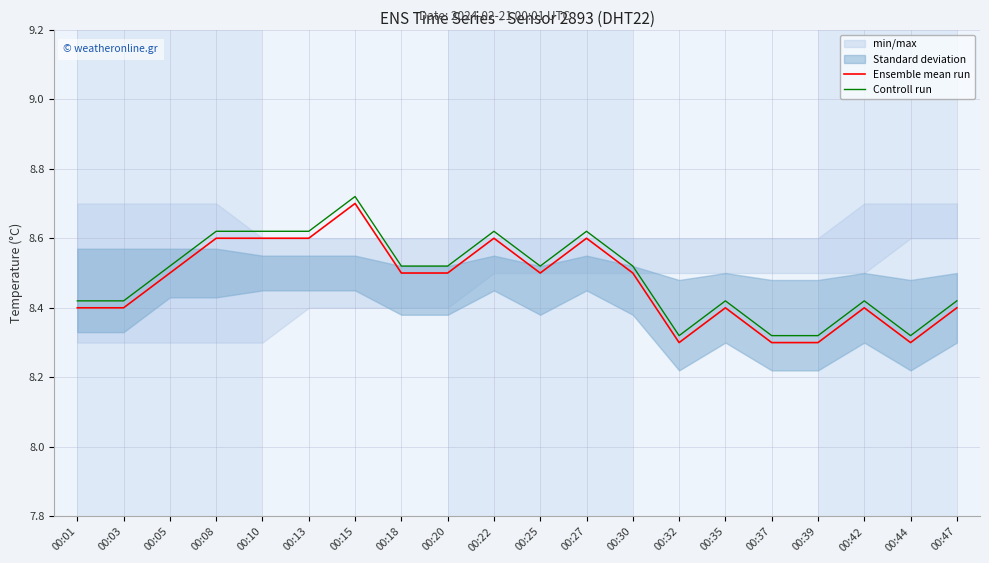

Which series has the widest spread of values?

Ensemble mean run